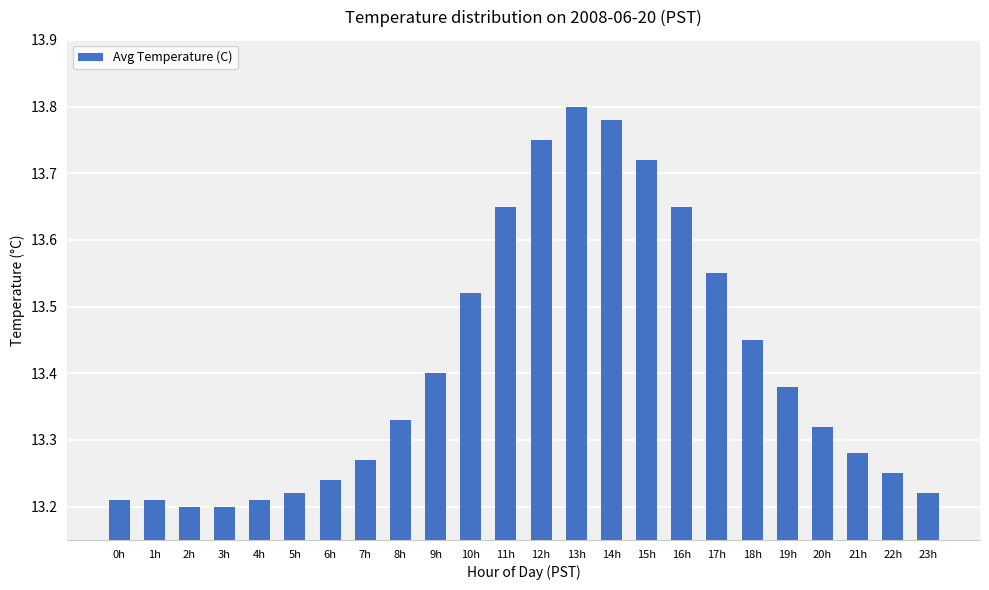

What is the sum of all values?

321.8